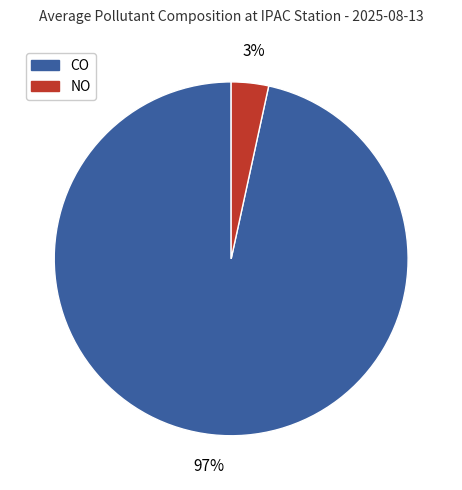

What is the largest slice in the pie chart?

CO